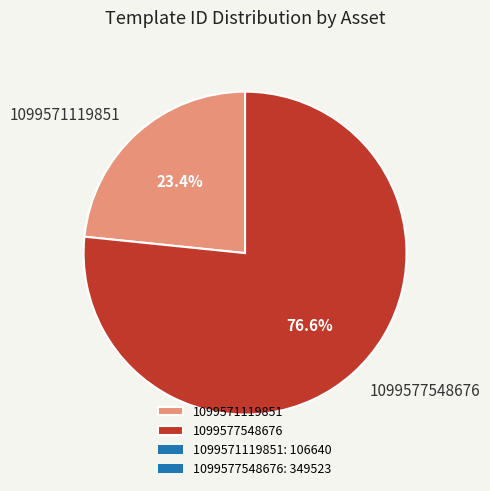

Is 1099571119851 the majority of the pie?

No